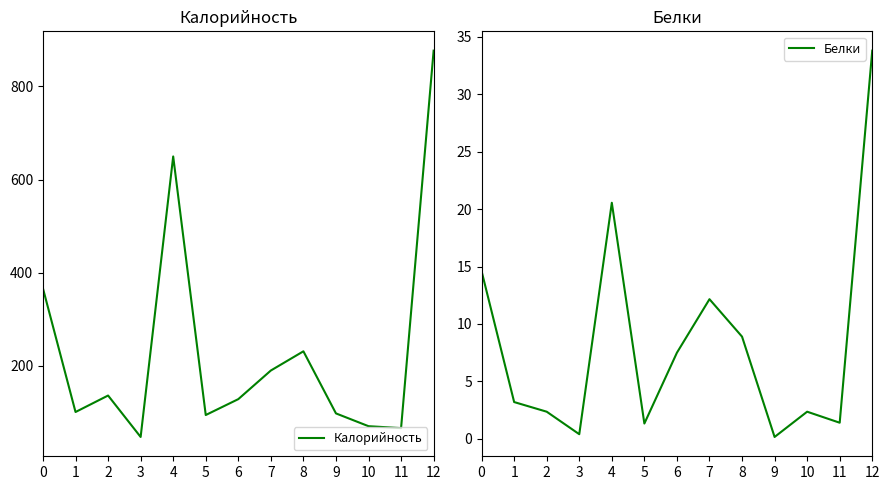

Is it true that Калорийность equals 45.8 at 11?

False